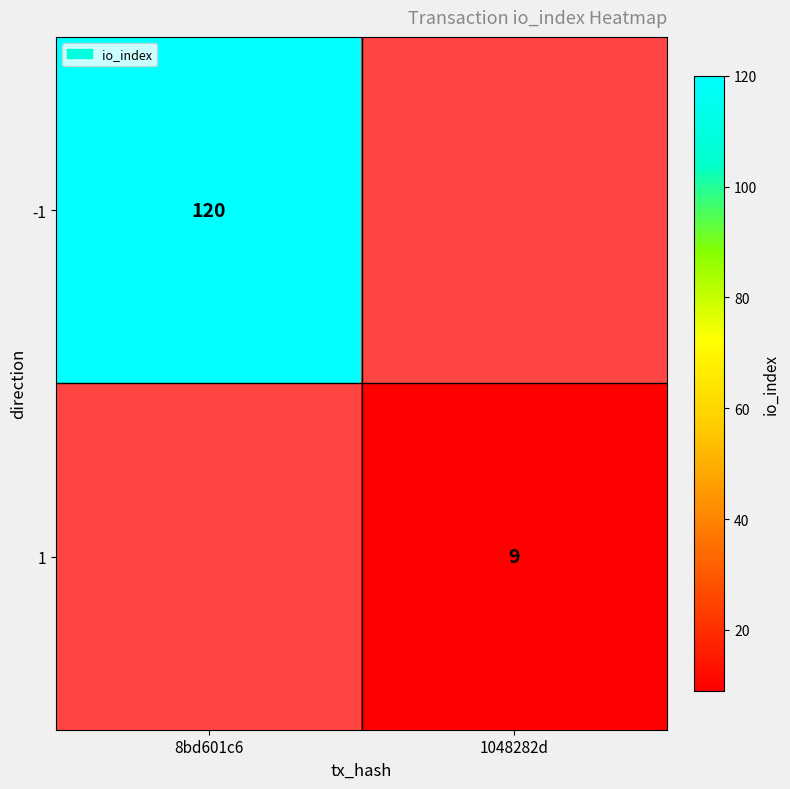

At how many categories does at least one series exceed 19?

1